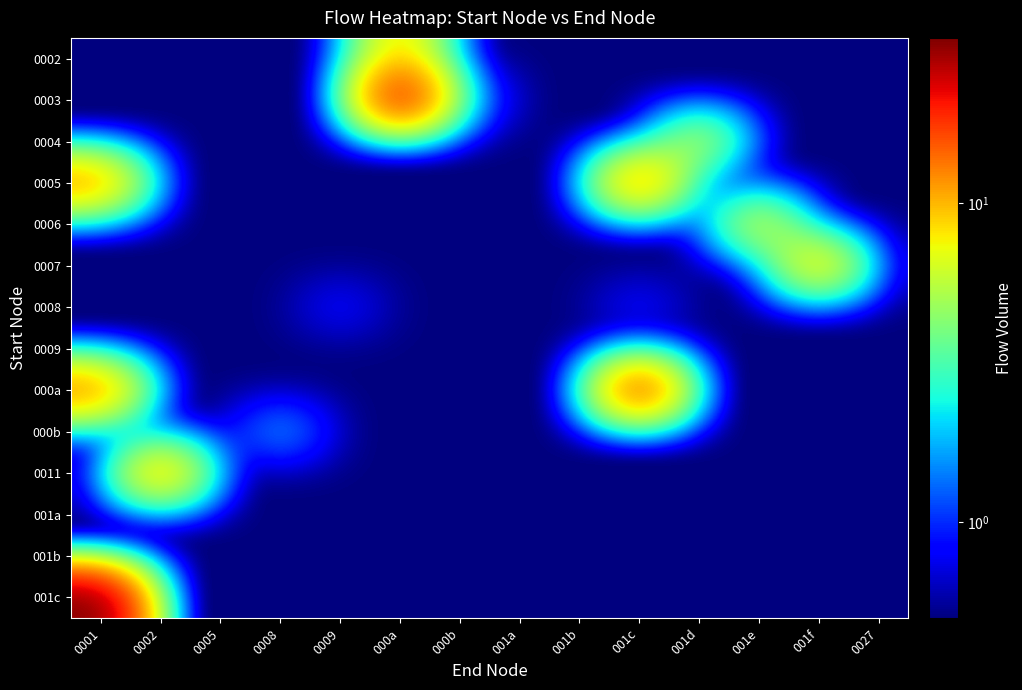

Which series has the largest range (max minus min)?

001c